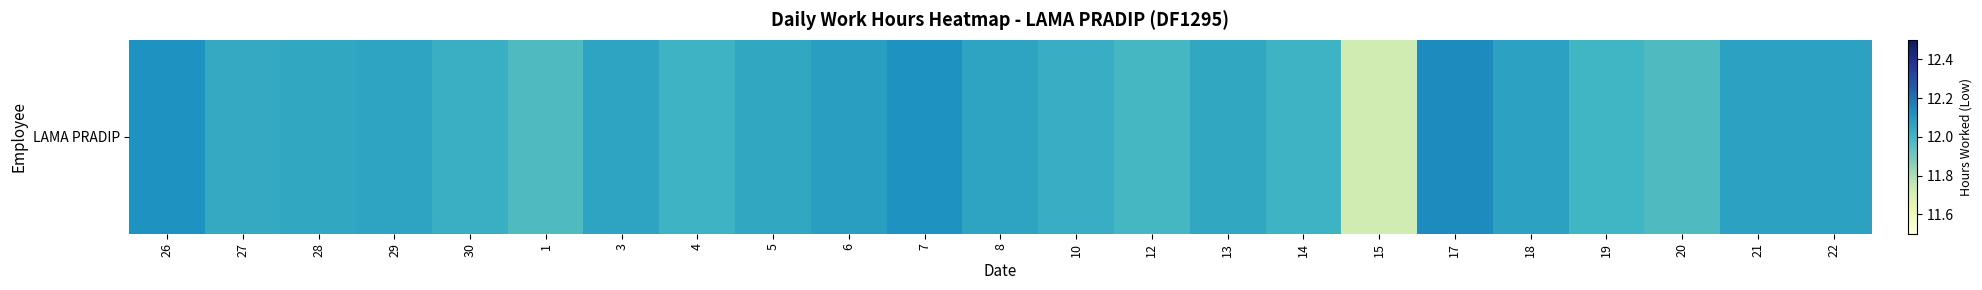

What is the minimum value shown in the chart?

11.7